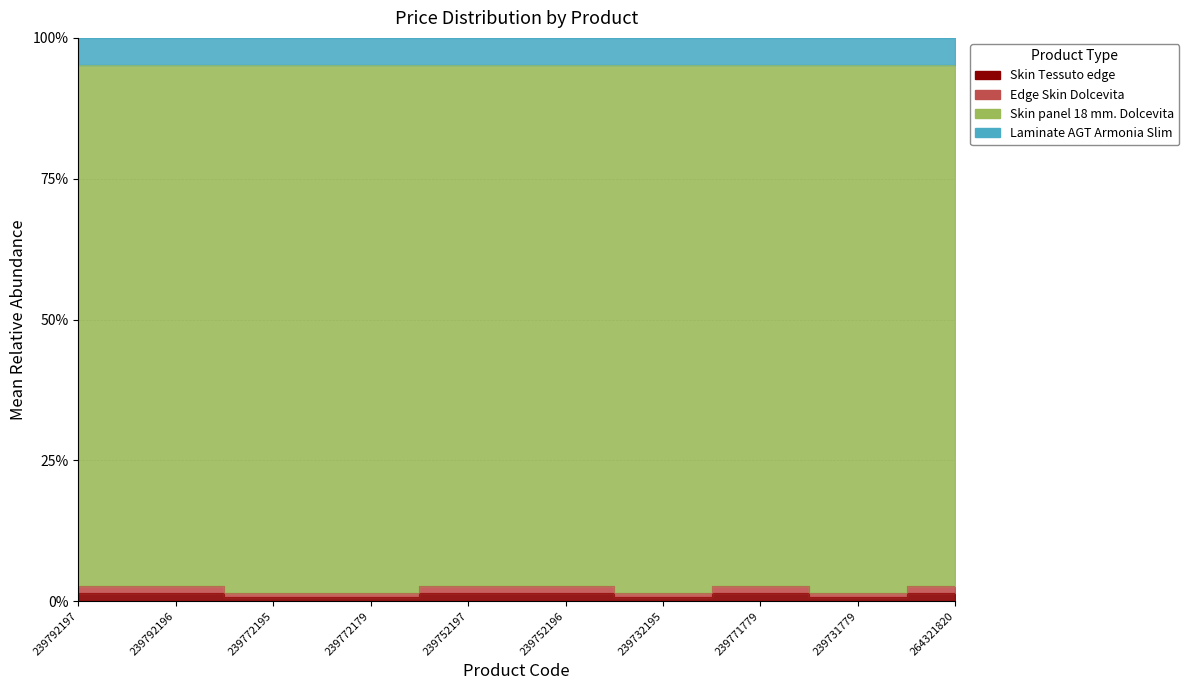

What is the label of the 6th point from the left?

239752196